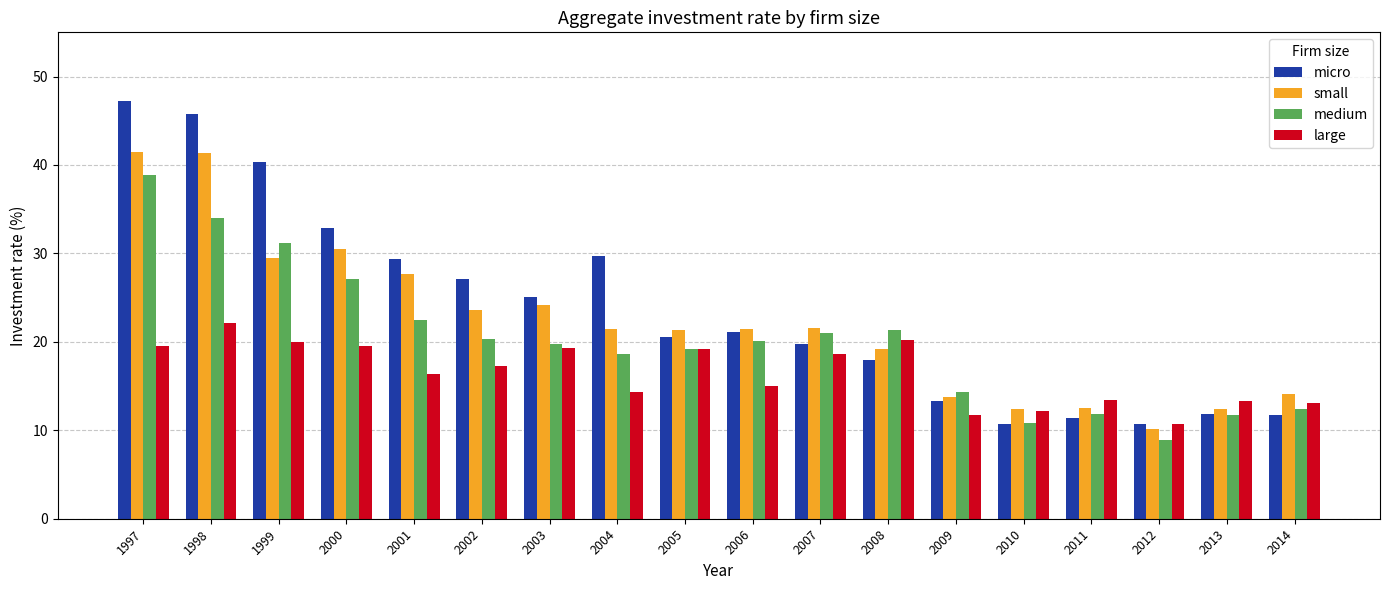

Rank the series by their maximum value, from highest to lowest.

micro, small, medium, large